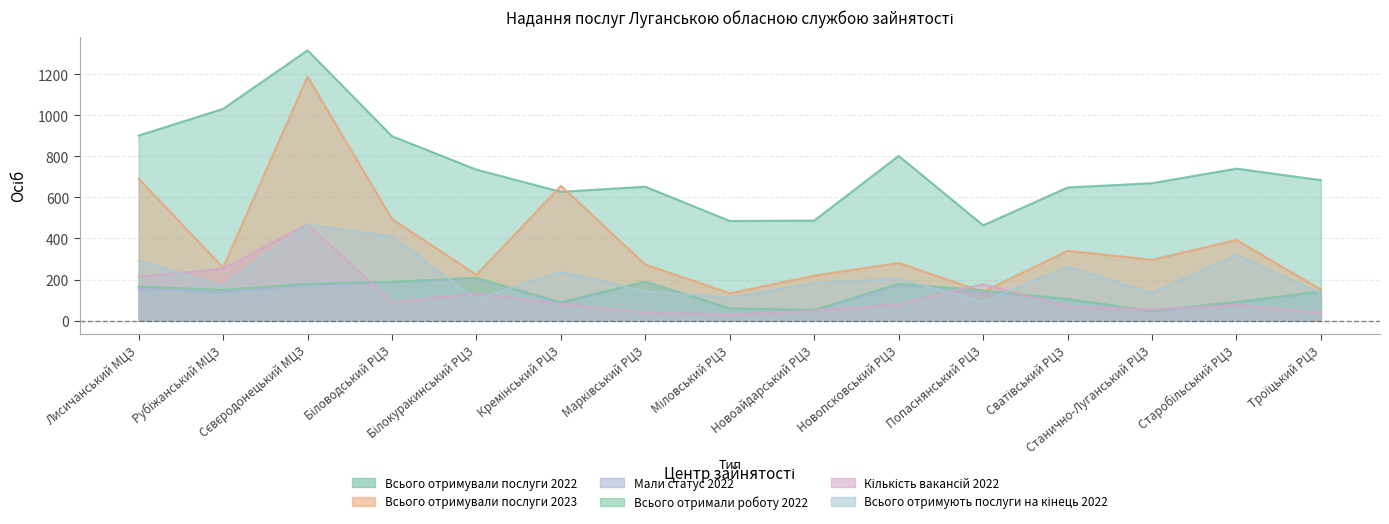

Reading left to right, transcribe all the data shown in this chart.

Всього отримували послуги 2022: Лисичанський МЦЗ=901	Рубіжанський МЦЗ=1031	Сєвєродонецький МЦЗ=1316	Біловодський РЦЗ=898	Білокуракинський РЦЗ=735	Кремінський РЦЗ=627	Марківський РЦЗ=652	Міловський РЦЗ=485	Новоайдарський РЦЗ=487	Новопсковський РЦЗ=802	Попаснянський РЦЗ=464	Сватівський РЦЗ=648	Станично-Луганський РЦЗ=669	Старобільський РЦЗ=740	Троїцький РЦЗ=684
Всього отримували послуги 2023: Лисичанський МЦЗ=691	Рубіжанський МЦЗ=258	Сєвєродонецький МЦЗ=1188	Біловодський РЦЗ=494	Білокуракинський РЦЗ=223	Кремінський РЦЗ=656	Марківський РЦЗ=273	Міловський РЦЗ=133	Новоайдарський РЦЗ=219	Новопсковський РЦЗ=281	Попаснянський РЦЗ=140	Сватівський РЦЗ=340	Станично-Луганський РЦЗ=296	Старобільський РЦЗ=393	Троїцький РЦЗ=151
Мали статус 2022: Лисичанський МЦЗ=154	Рубіжанський МЦЗ=137	Сєвєродонецький МЦЗ=173	Біловодський РЦЗ=185	Білокуракинський РЦЗ=203	Кремінський РЦЗ=84	Марківський РЦЗ=188	Міловський РЦЗ=58	Новоайдарський РЦЗ=48	Новопсковський РЦЗ=170	Попаснянський РЦЗ=136	Сватівський РЦЗ=103	Станично-Луганський РЦЗ=43	Старобільський РЦЗ=86	Троїцький РЦЗ=140
Всього отримали роботу 2022: Лисичанський МЦЗ=166	Рубіжанський МЦЗ=149	Сєвєродонецький МЦЗ=179	Біловодський РЦЗ=189	Білокуракинський РЦЗ=208	Кремінський РЦЗ=89	Марківський РЦЗ=190	Міловський РЦЗ=59	Новоайдарський РЦЗ=52	Новопсковський РЦЗ=179	Попаснянський РЦЗ=147	Сватівський РЦЗ=105	Станично-Луганський РЦЗ=47	Старобільський РЦЗ=91	Троїцький РЦЗ=141
Кількість вакансій 2022: Лисичанський МЦЗ=214	Рубіжанський МЦЗ=252	Сєвєродонецький МЦЗ=469	Біловодський РЦЗ=90	Білокуракинський РЦЗ=131	Кремінський РЦЗ=81	Марківський РЦЗ=39	Міловський РЦЗ=28	Новоайдарський РЦЗ=47	Новопсковський РЦЗ=80	Попаснянський РЦЗ=177	Сватівський РЦЗ=67	Станично-Луганський РЦЗ=54	Старобільський РЦЗ=76	Троїцький РЦЗ=37
Всього отримують послуги на кінець 2022: Лисичанський МЦЗ=292	Рубіжанський МЦЗ=168	Сєвєродонецький МЦЗ=466	Біловодський РЦЗ=411	Білокуракинський РЦЗ=103	Кремінський РЦЗ=238	Марківський РЦЗ=142	Міловський РЦЗ=111	Новоайдарський РЦЗ=183	Новопсковський РЦЗ=204	Попаснянський РЦЗ=92	Сватівський РЦЗ=262	Станично-Луганський РЦЗ=135	Старобільський РЦЗ=320	Троїцький РЦЗ=134